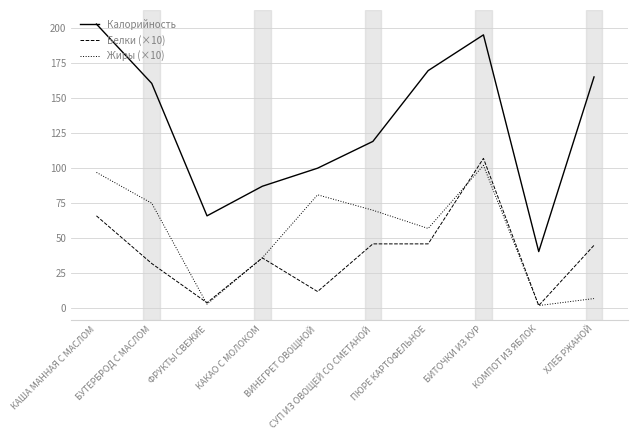

What is the greatest value displayed?

202.8